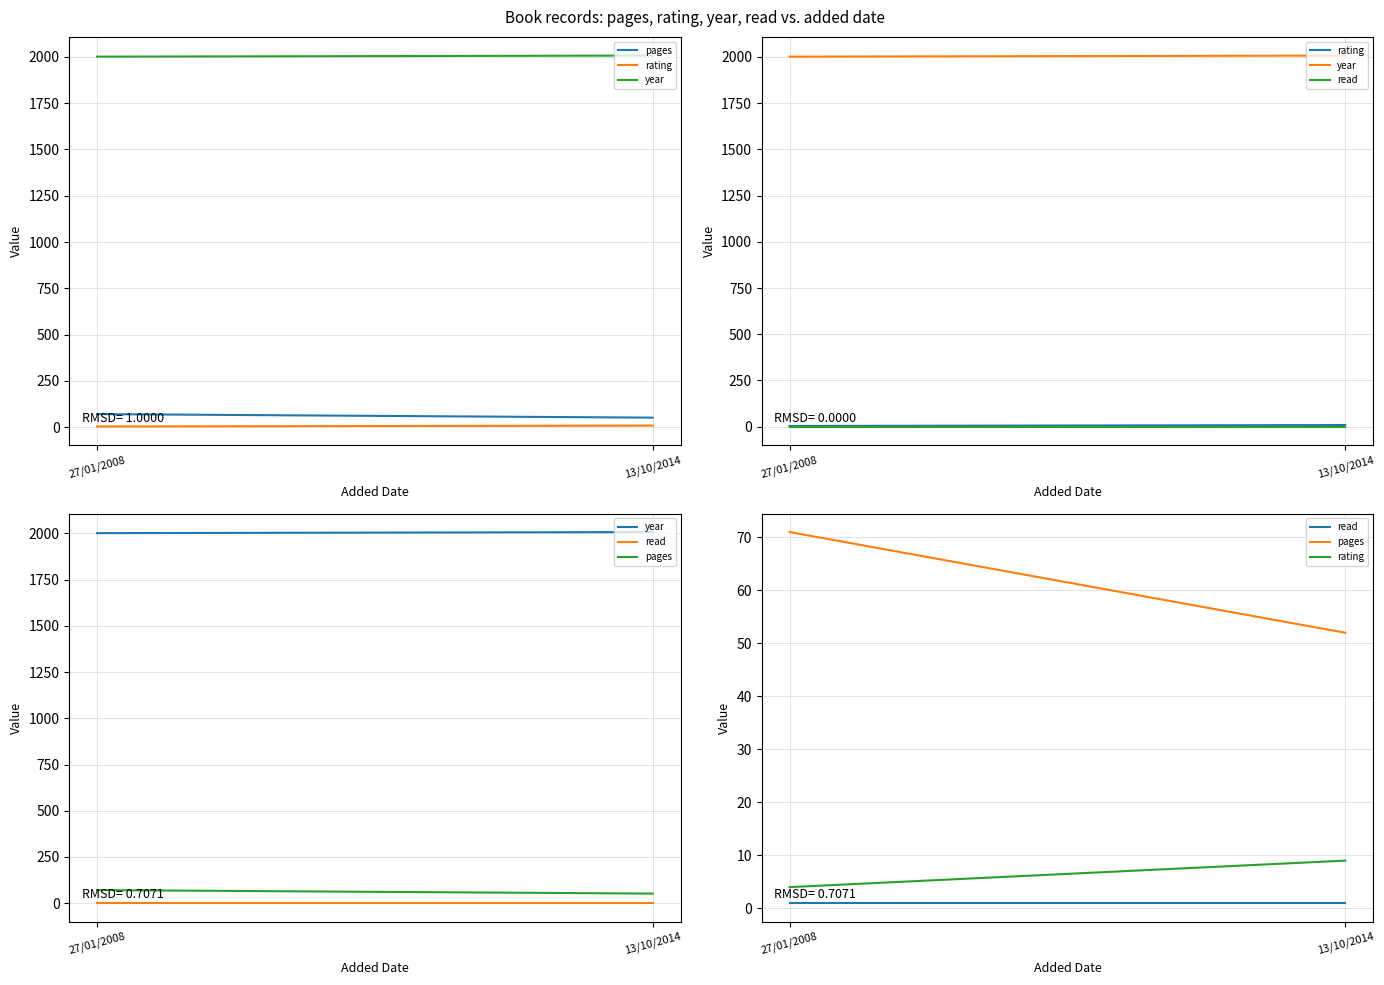

How many lines are shown in the chart?

4